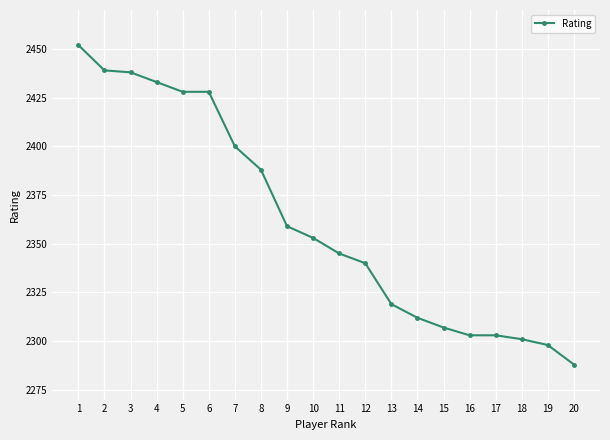

Reading left to right, transcribe all the data shown in this chart.

1=2452	2=2439	3=2438	4=2433	5=2428	6=2428	7=2400	8=2388	9=2359	10=2353	11=2345	12=2340	13=2319	14=2312	15=2307	16=2303	17=2303	18=2301	19=2298	20=2288